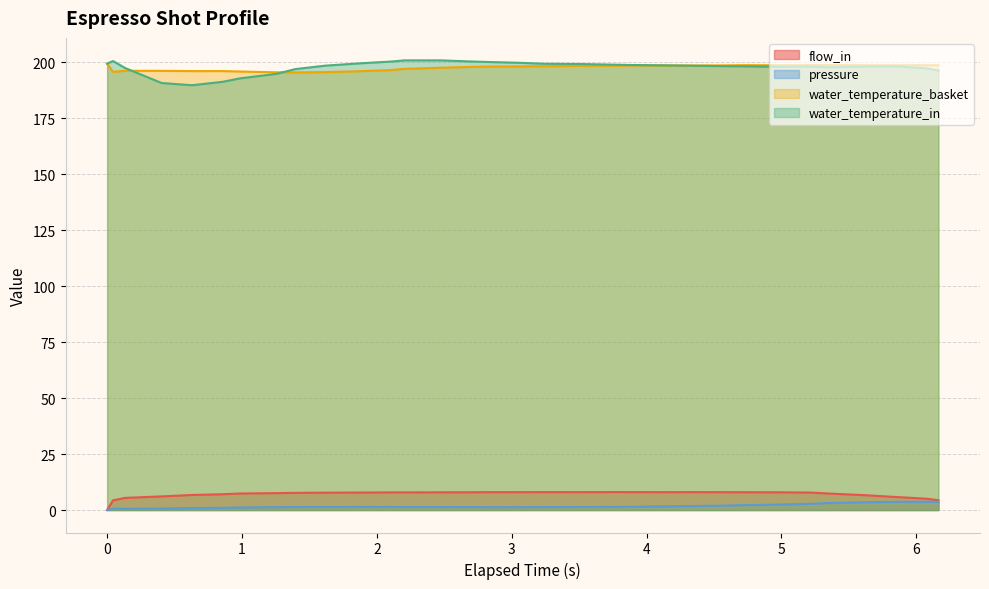

Reading left to right, list all the values displayed in this chart.

flow_in: 0.0	4.3	5.4	6.1	6.7	7.0	7.4	7.5	7.7	7.8	7.8	7.9	7.9	7.9	7.9	8.0	8.0	8.0	8.0	8.0	8.0	8.0	8.0	8.0	8.0	7.9	7.8	7.3	6.6	5.8	5.1	4.4
pressure: 0.0	0.6	0.5	0.7	0.9	1.0	1.1	1.3	1.4	1.4	1.4	1.4	1.4	1.3	1.3	1.3	1.3	1.3	1.4	1.4	1.5	1.6	1.8	2.0	2.2	2.4	2.8	3.2	3.5	3.7	3.7	3.6
water_temperature_basket: 199.4	195.7	196.2	196.2	196.1	196.1	195.9	195.5	195.5	195.6	196.0	196.6	197.1	197.6	197.9	198.1	198.2	198.2	198.4	198.5	198.6	198.6	198.6	198.6	198.7	198.7	198.7	198.7	198.7	198.7	198.7	198.7
water_temperature_in: 199.4	200.6	197.4	190.7	189.8	191.3	192.8	194.9	196.9	198.5	199.6	200.4	200.8	200.8	200.4	200.1	199.8	199.3	199.2	198.9	198.8	198.6	198.4	198.3	198.2	198.0	198.1	197.8	198.1	198.1	197.3	196.3